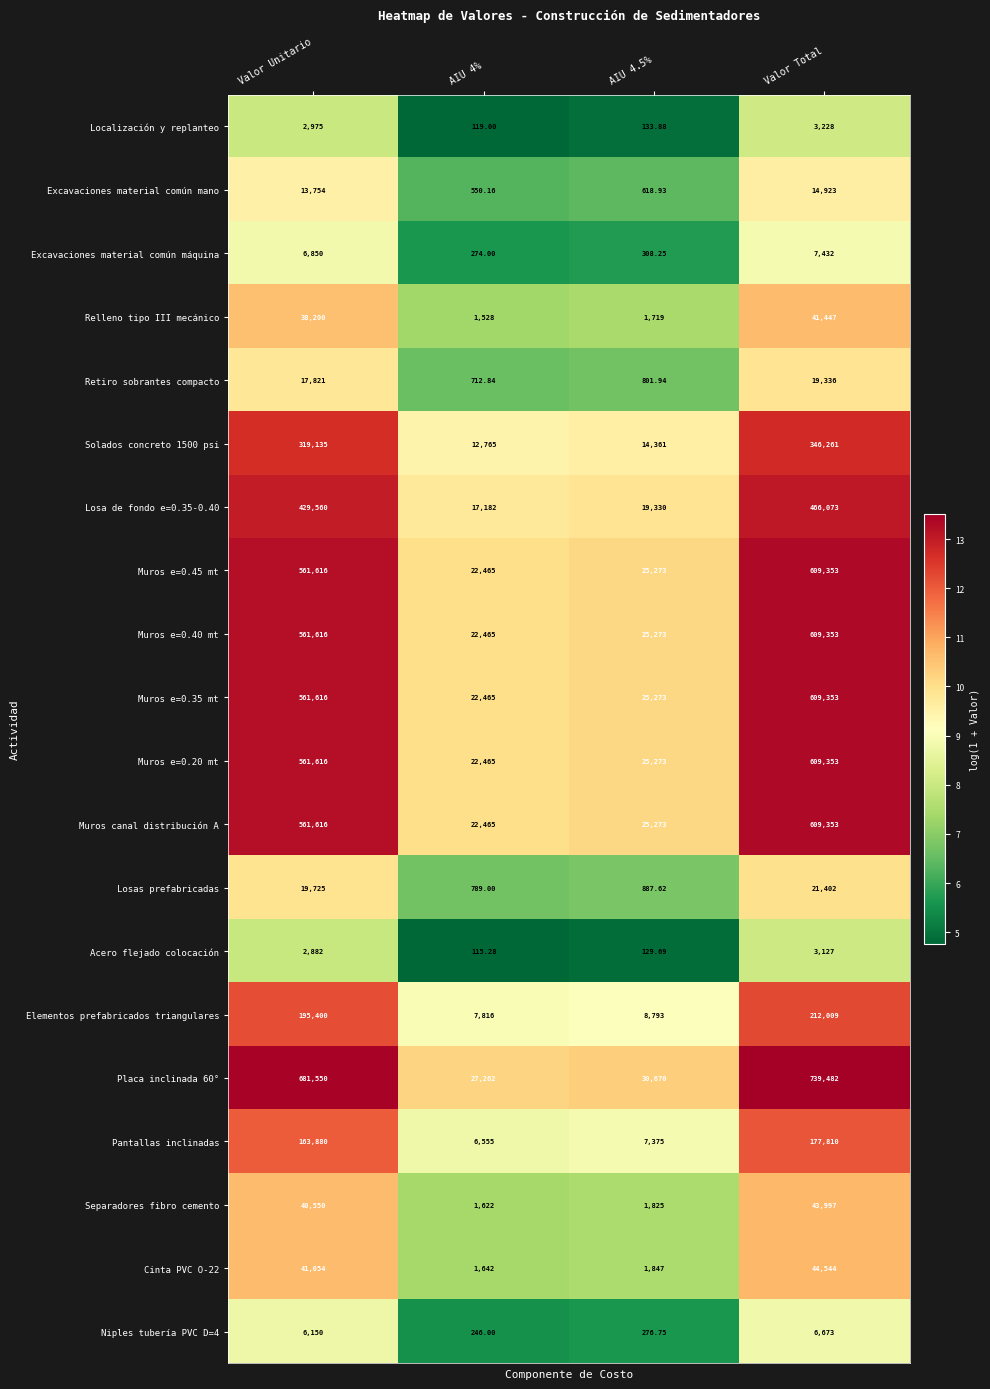

Is the value of Niples tubería PVC D=4 at AIU 4.5% greater than the value of Muros canal distribución A at AIU 4.5%?

No